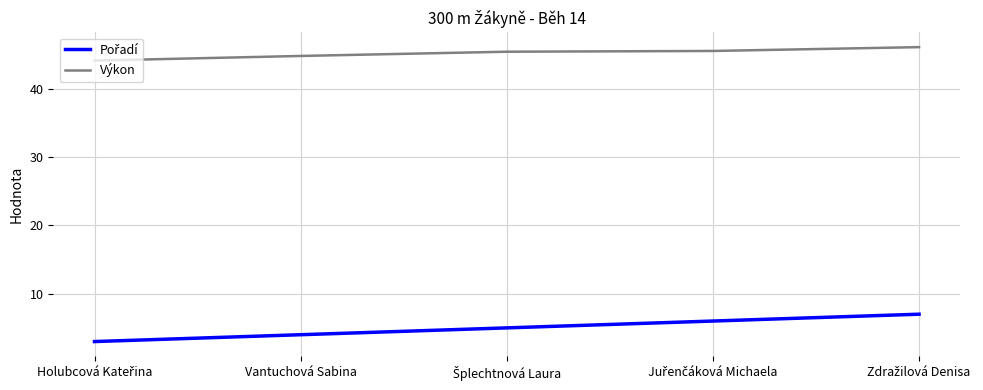

What is the difference between the maximum and second lowest values in the Výkon series?

1.3